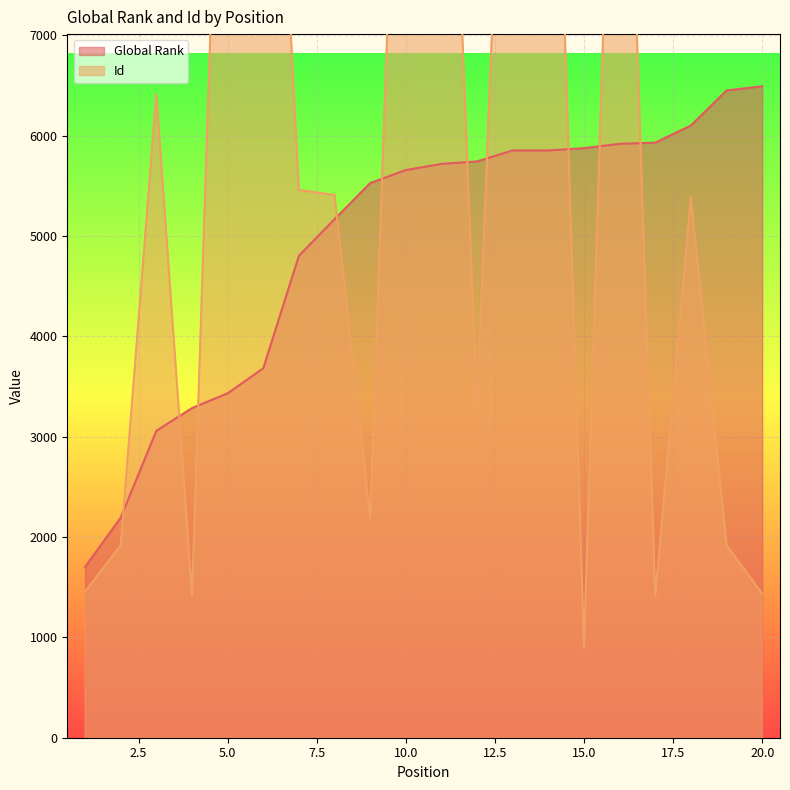

What is the difference between the Id values at 6 and 14?

2